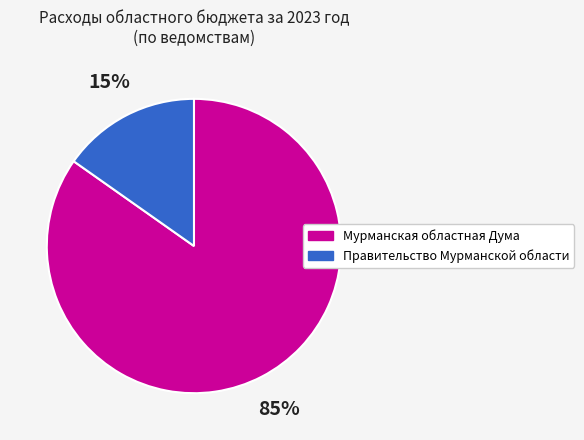

The Мурманская областная Дума slice represents 85% of the pie. True or false?

True